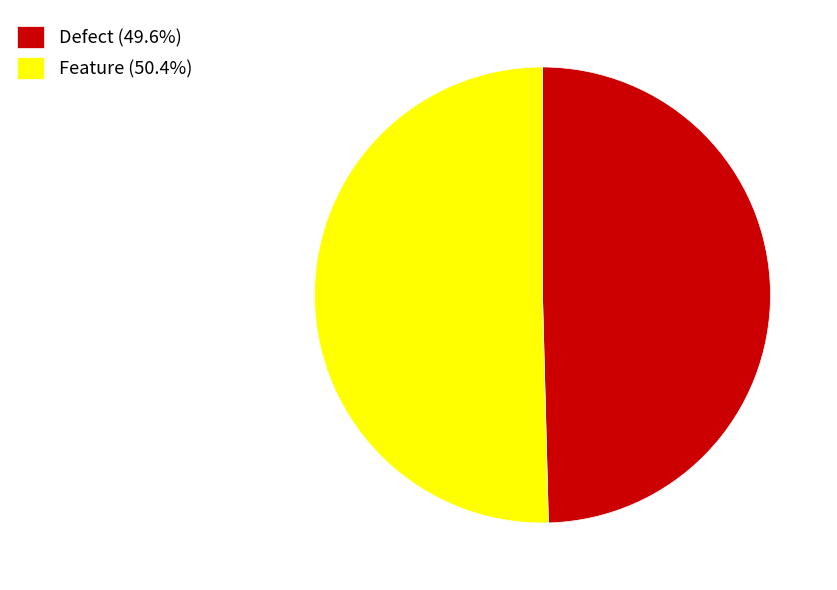

True or false: Defect accounts for 61% of the total.

False